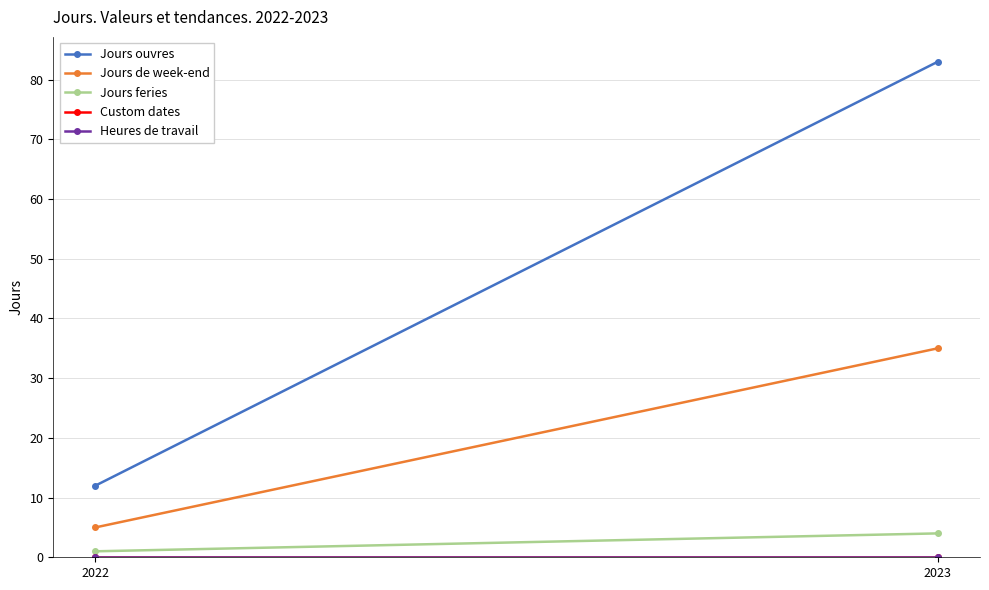

At which category does the chart reach its minimum across all series?

2022